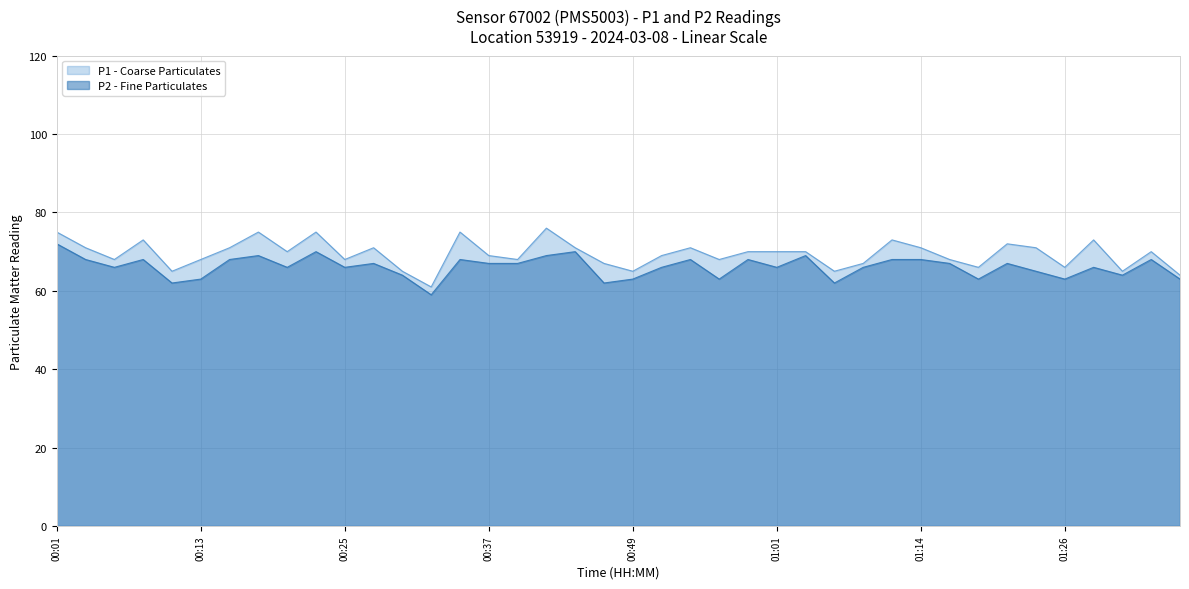

Which series changed the most between 00:44 and 01:18?

P2